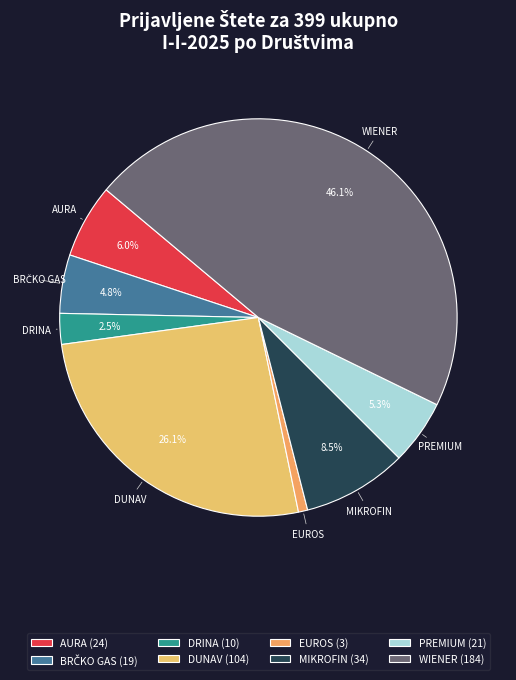

The AURA slice represents 6% of the pie. True or false?

True